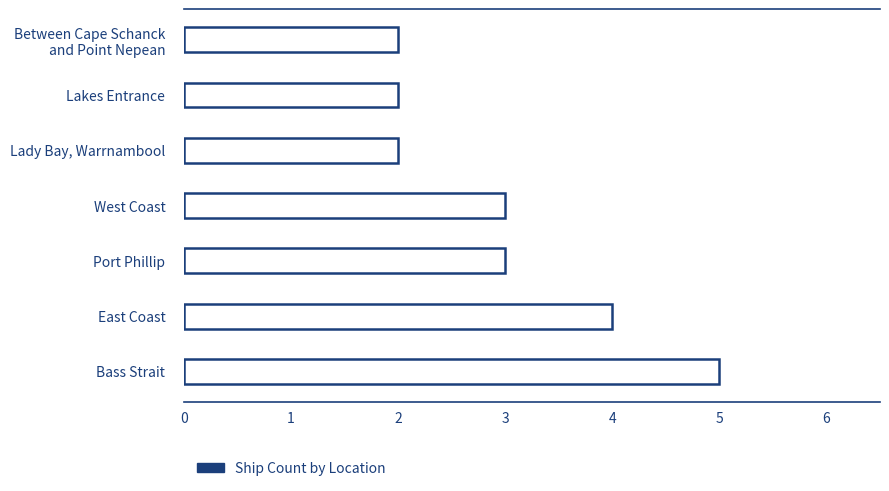

Which label corresponds to the largest value in the chart?

Bass Strait